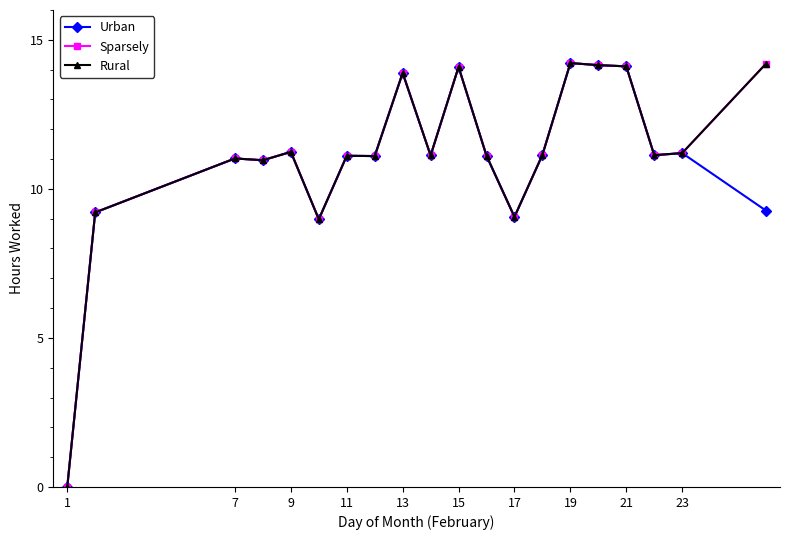

Is this an area chart (filled region under the line)?

No